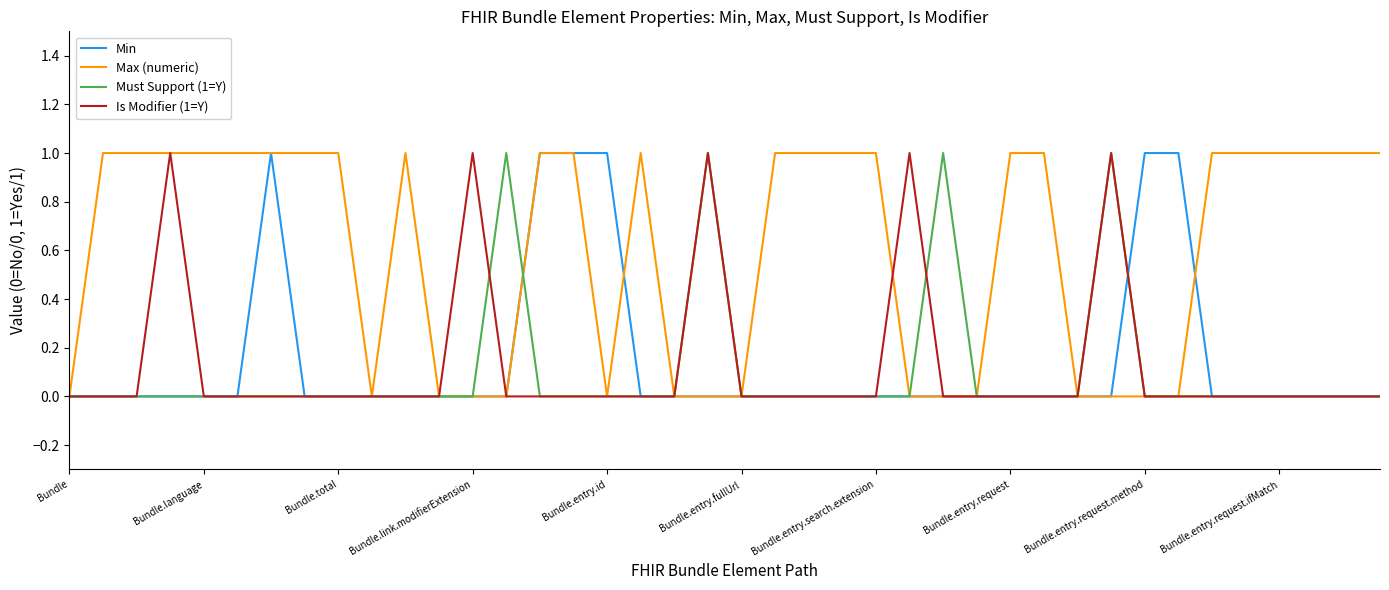

Which series has the largest total across all categories?

Max (numeric)